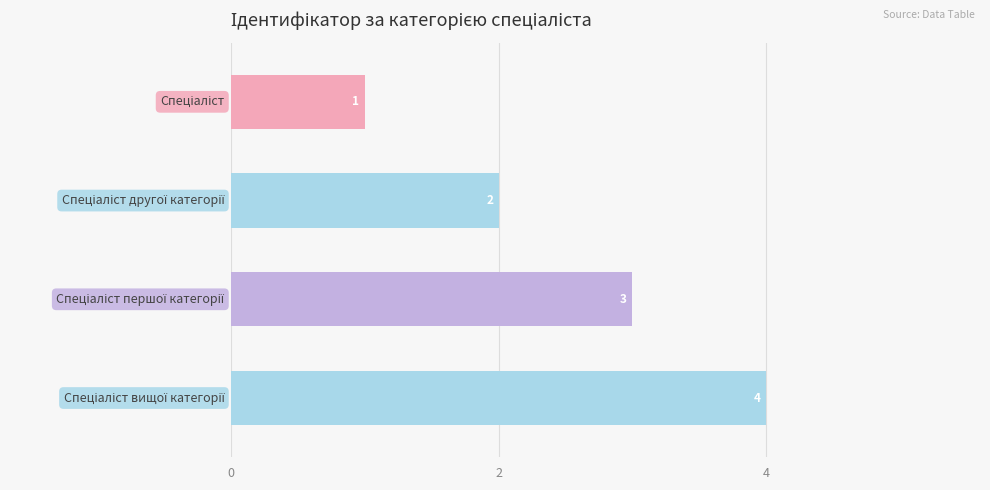

What is the smallest value displayed?

1